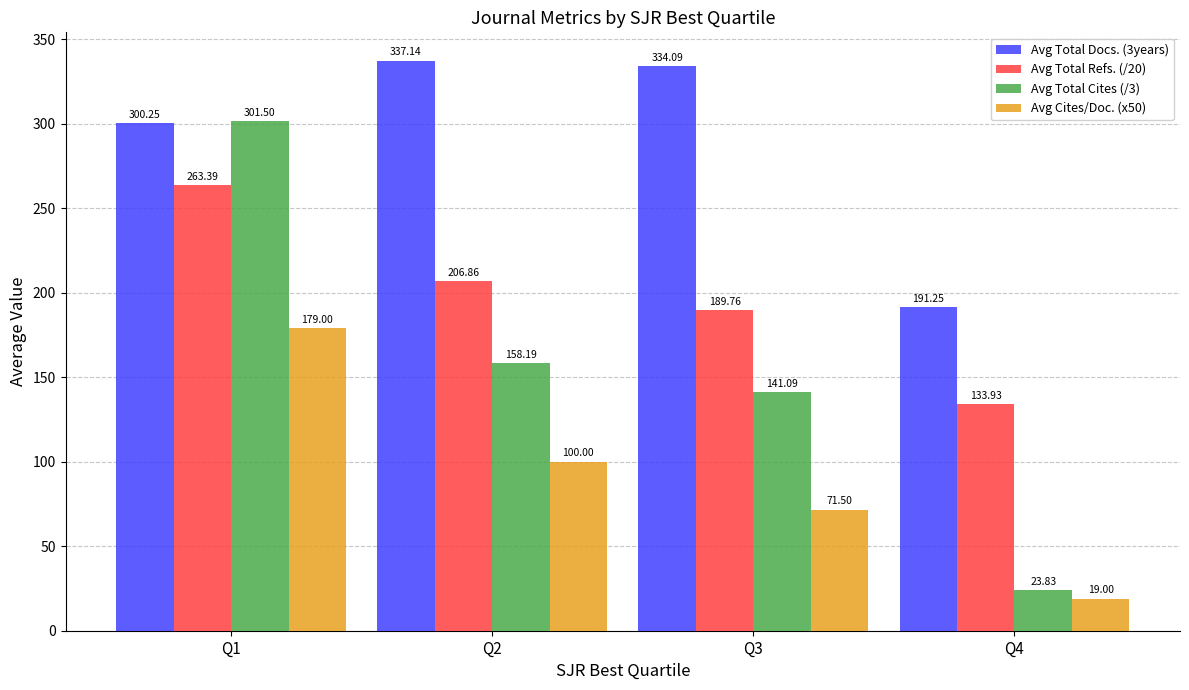

Which series has the widest spread of values?

Avg Total Cites (/3)